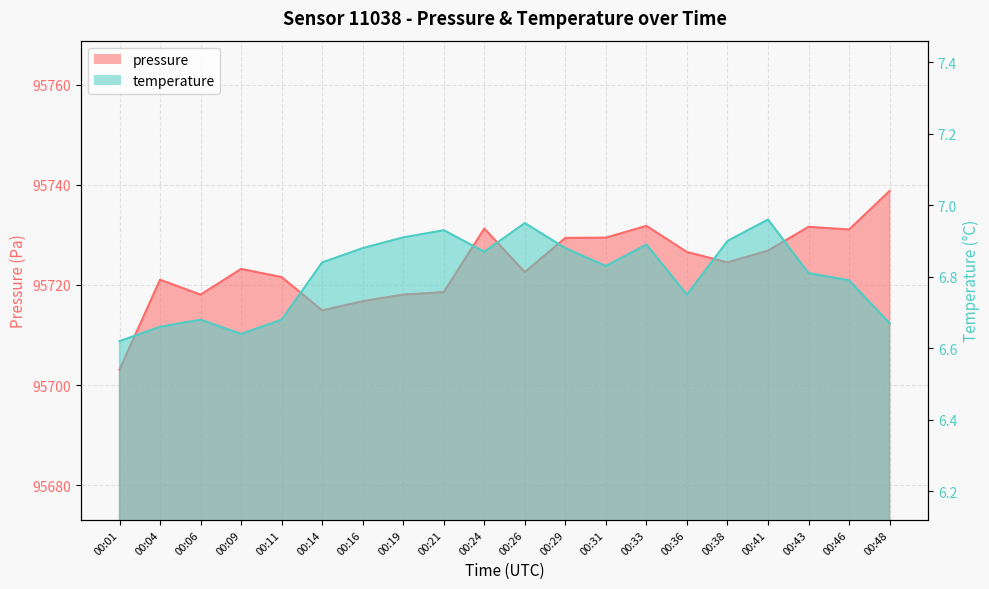

True or false: pressure has more than 0 points higher than both neighbors.

True